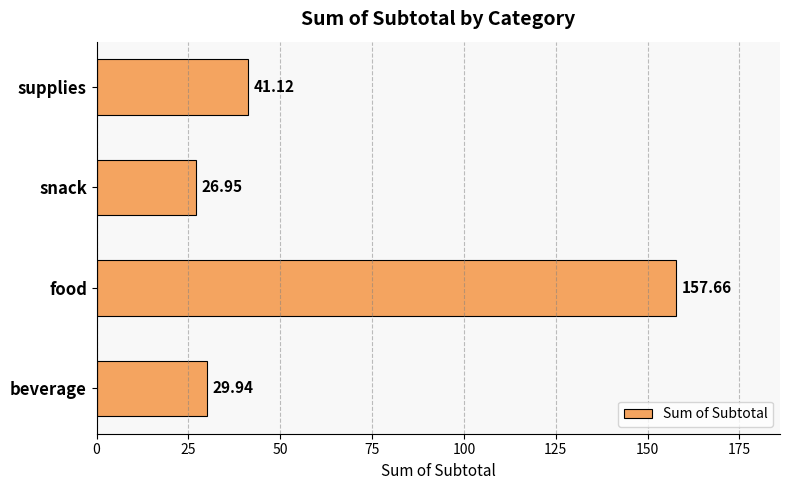

At which label is the value closest to 92?

supplies